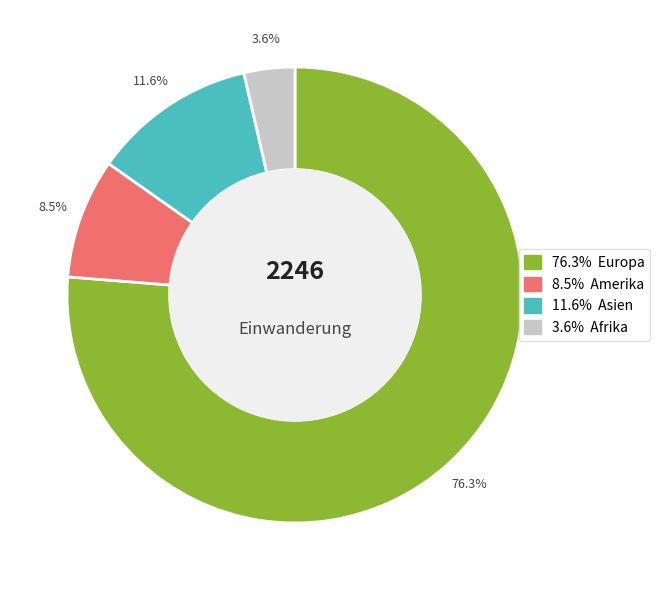

Does any single category account for the majority?

Yes